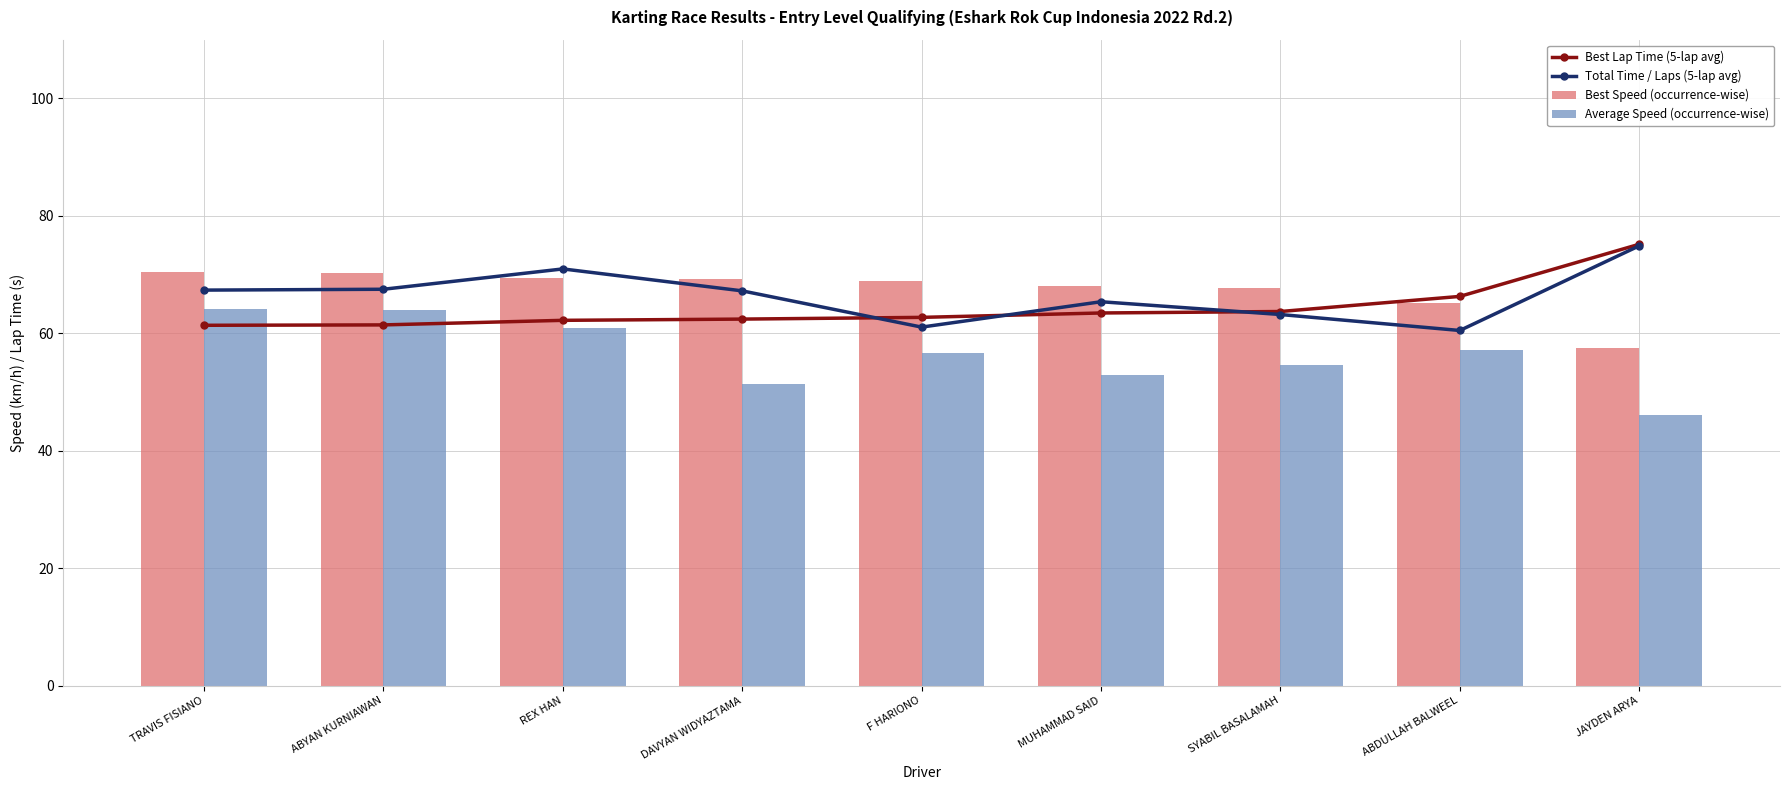

What is the value of the Best Lap Time (5-lap avg) bar at the 6th from the left?

63.5